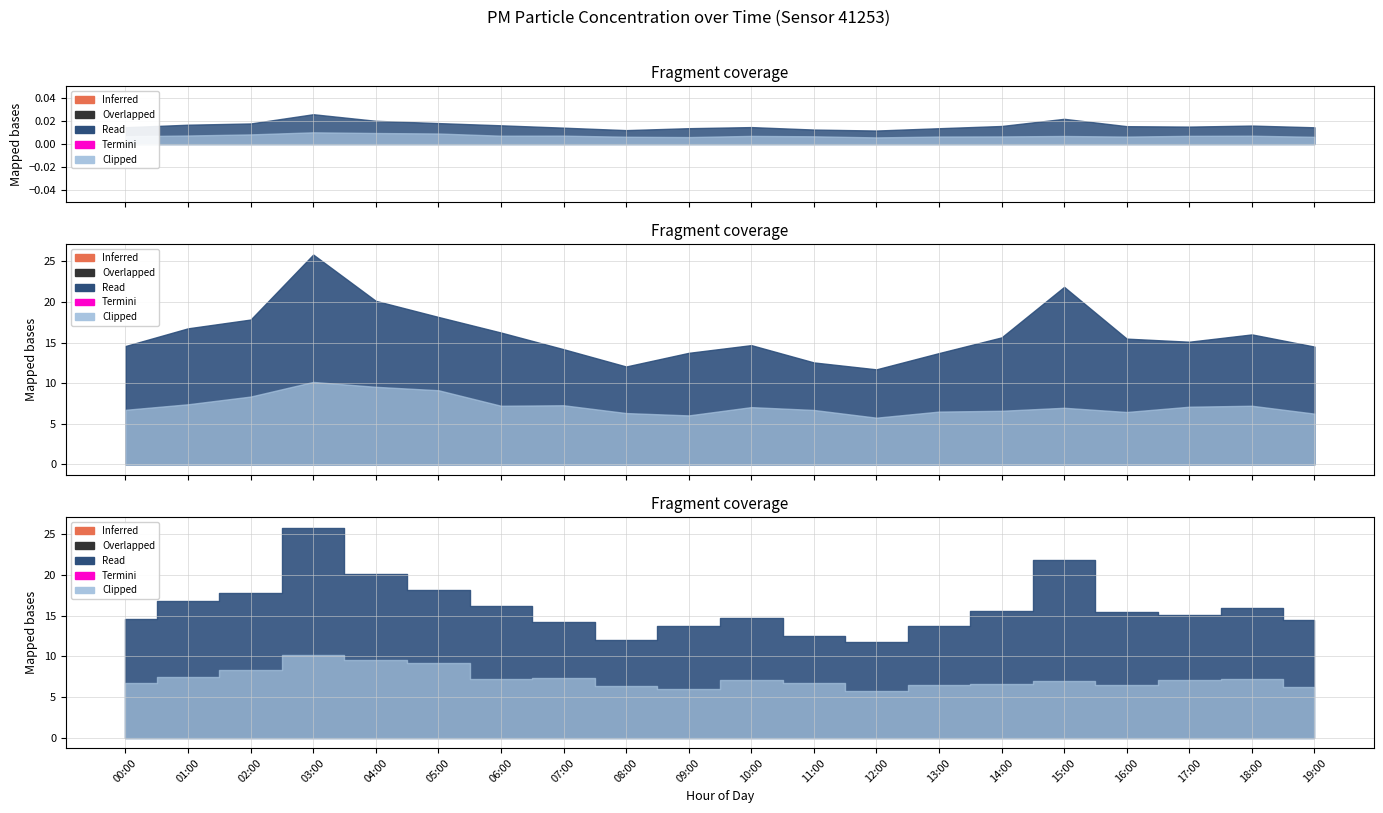

What is the sum of all P2 values?

144.7